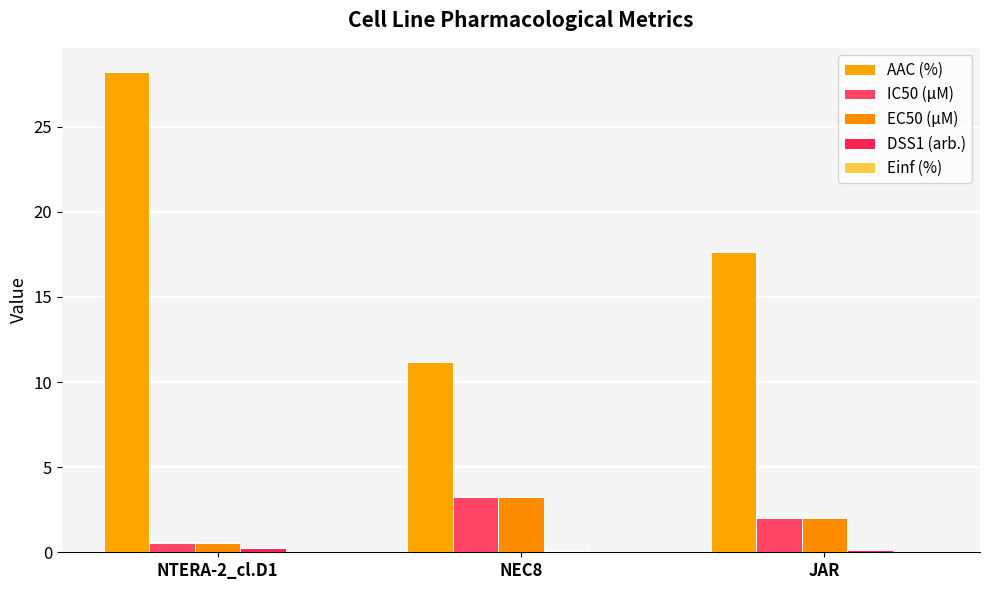

How many groups of bars are there?

3